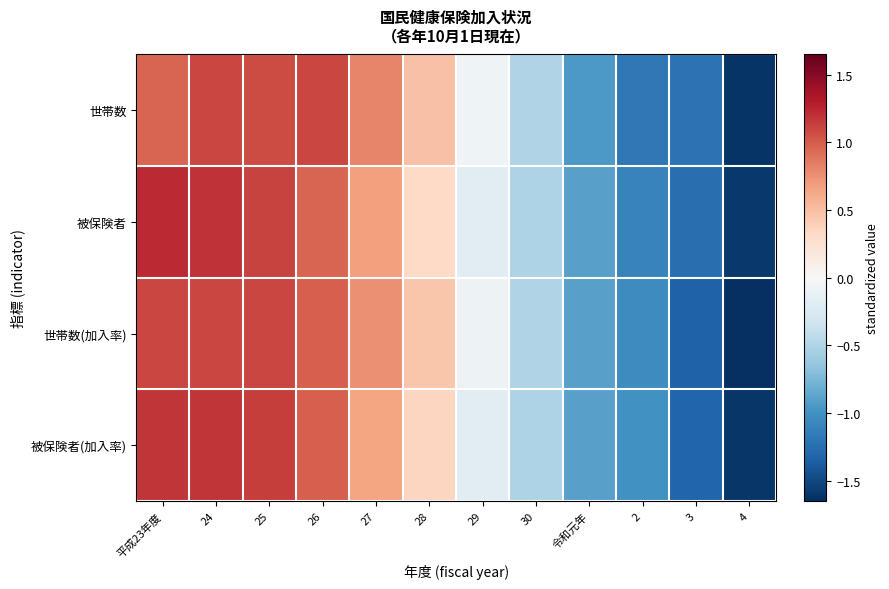

What is the total value across all series at 26?

4.0